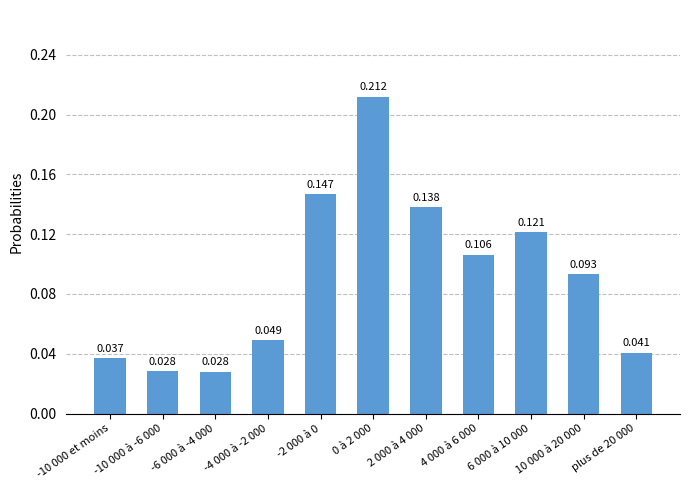

How many bars are there in total?

11